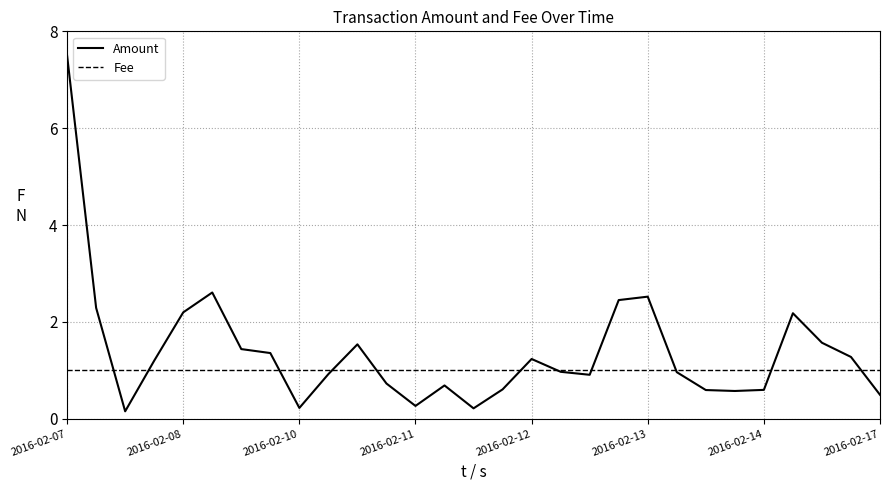

What is the greatest value displayed?

7.5